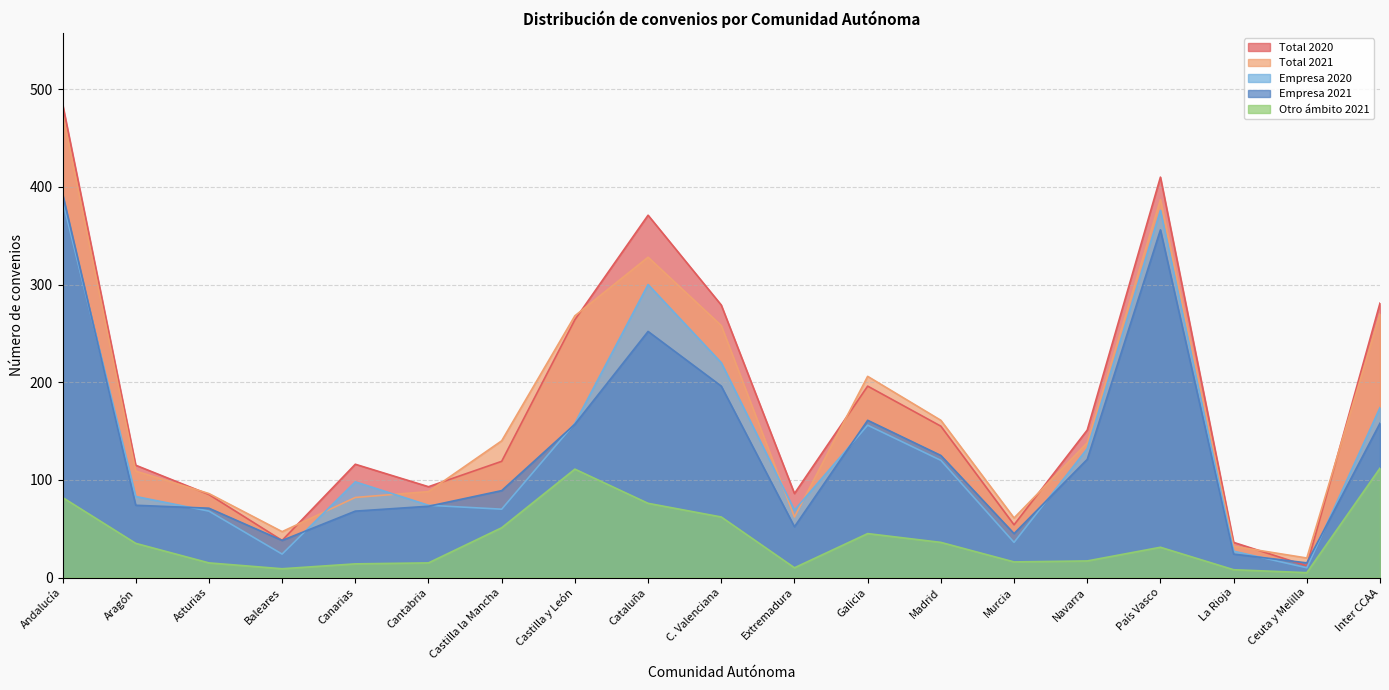

What is the spread (max minus min) of values at C. Valenciana?

217